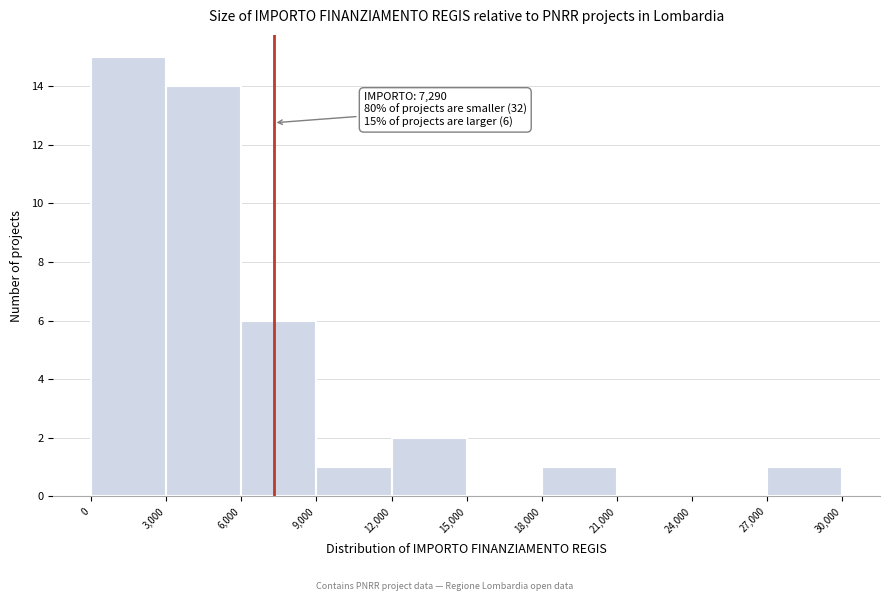

Which range on the x-axis has the tallest bar?

0 to 3,000